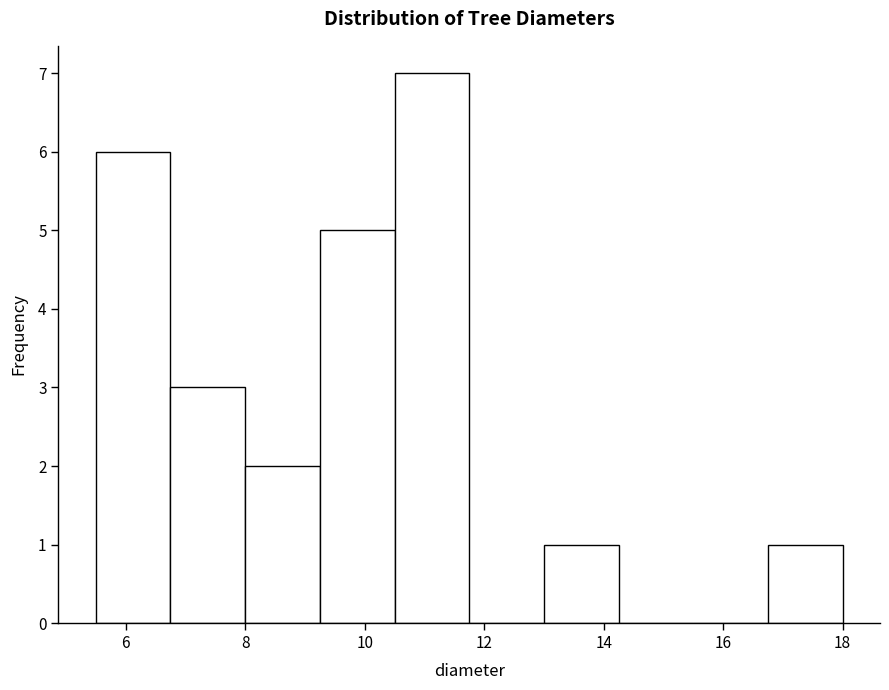

Reading left to right, list every bar in this chart as the range it spans on the x-axis followed by its height. Neither the bar edges nor the heights are printed on the chart, so give them approximately, as read against the axes.

5.50 to 6.75: 6
6.75 to 8.00: 3
8.00 to 9.25: 2
9.25 to 10.50: 5
10.50 to 11.75: 7
11.75 to 13.00: 0
13.00 to 14.25: 1
14.25 to 15.50: 0
15.50 to 16.75: 0
16.75 to 18.00: 1